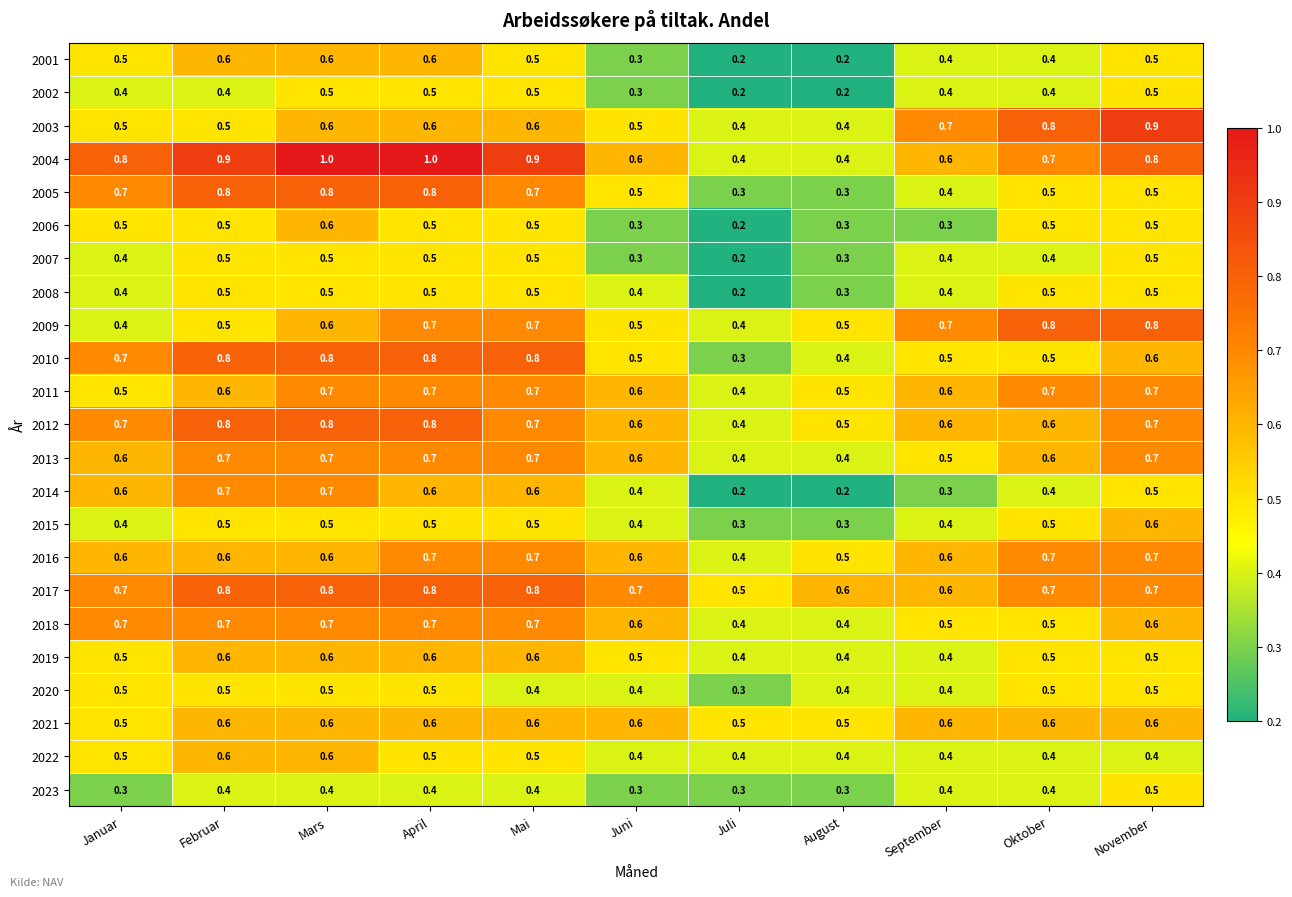

True or false: 2022 has a value of 0.4 at September.

True